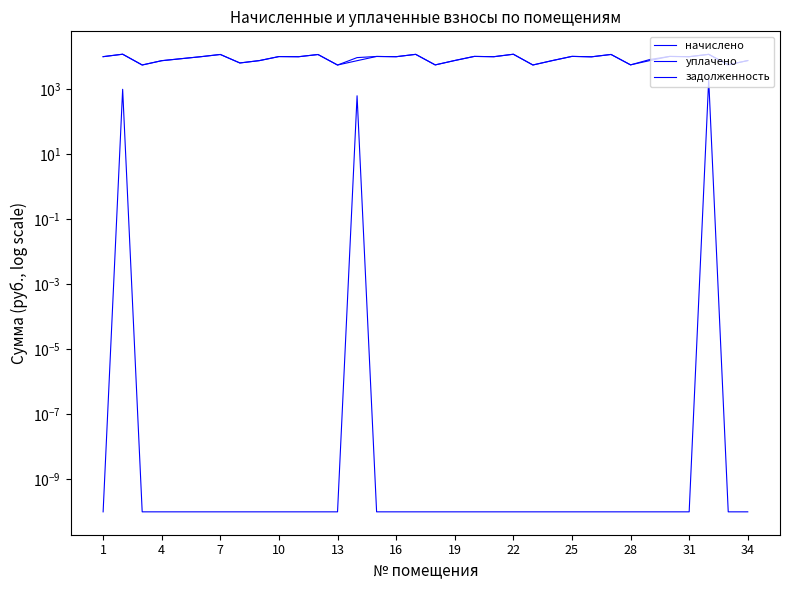

In начислено, how many points are higher than both neighbors (excluding endpoints)?

12